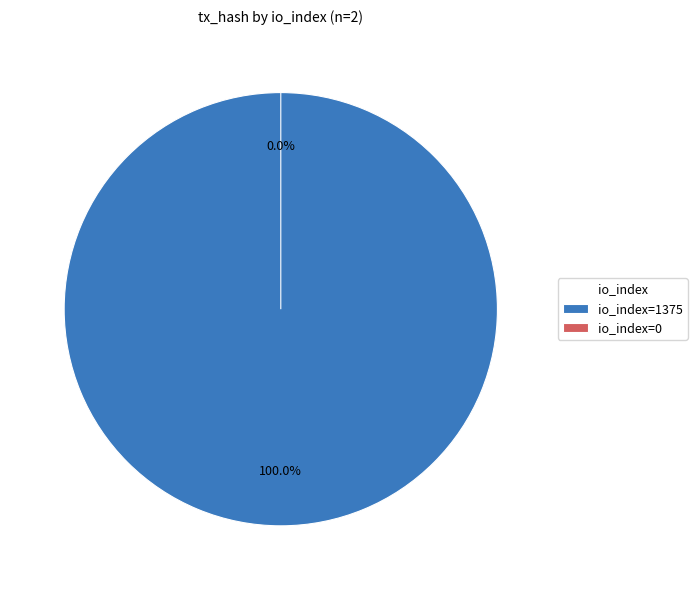

Count the number of slices in the pie.

2